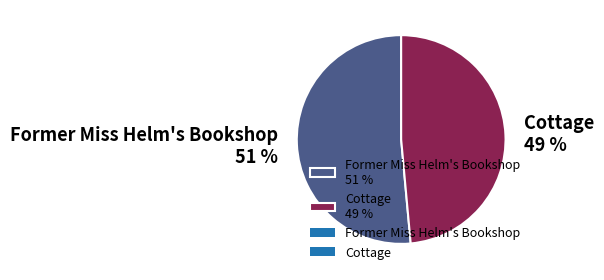

Which slice is the largest?

Former Miss Helm's Bookshop